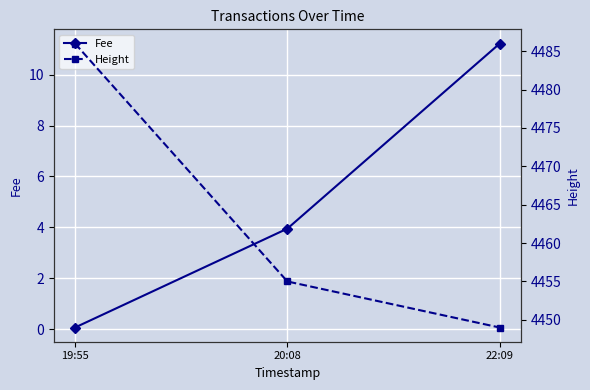

True or false: Fee has a value of 11.2 at 22:09.

True